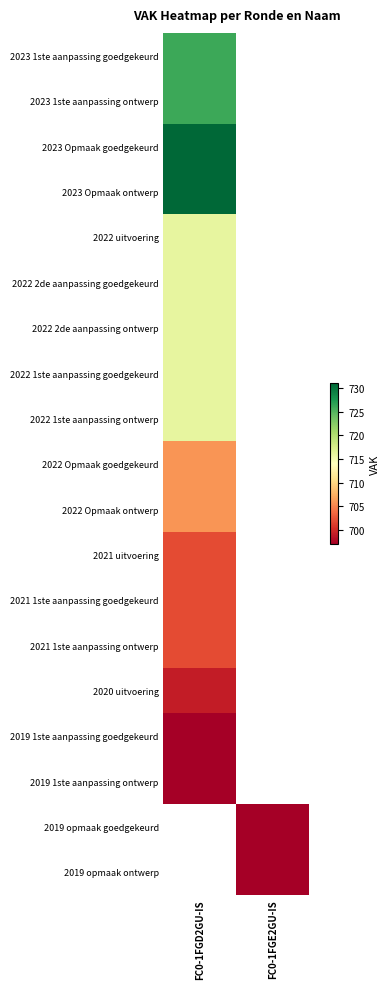

What is the maximum value for 2020 uitvoering?

699.0